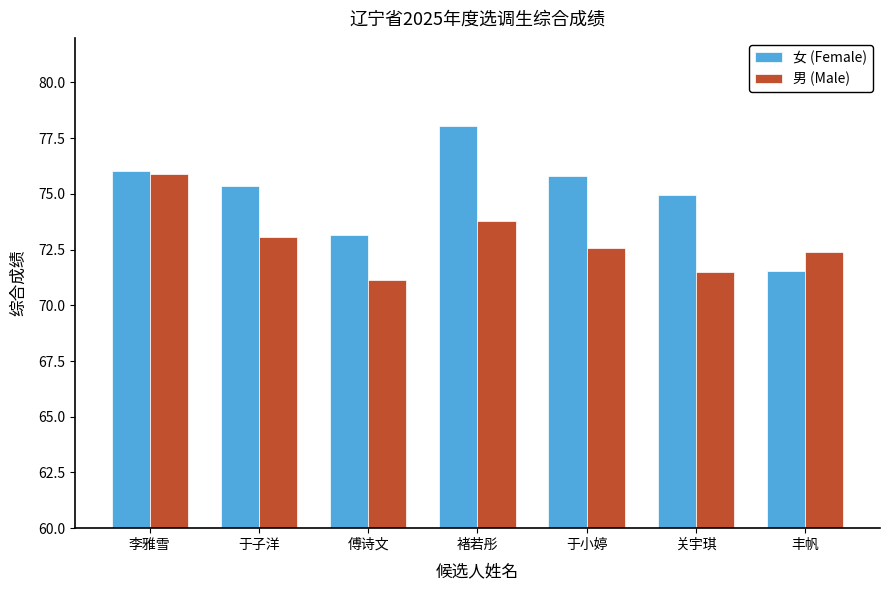

List the labels in order of 女 (Female) value, largest first.

褚若彤, 李雅雪, 于小婷, 于子洋, 关宇琪, 傅诗文, 丰帆